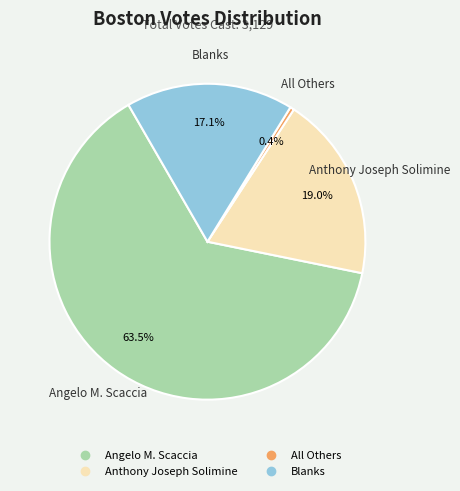

Count the number of slices in the pie.

4